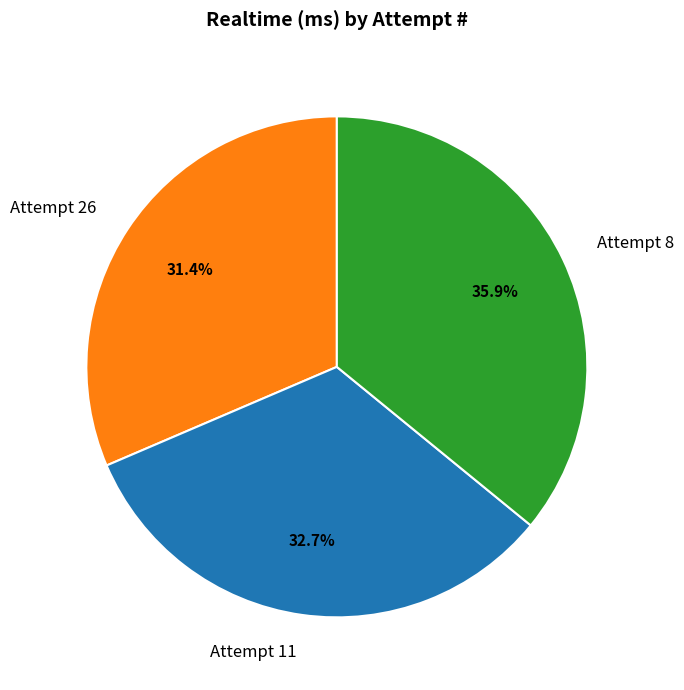

To the nearest percent, what is the combined percentage of Attempt 11 and Attempt 26?

64%